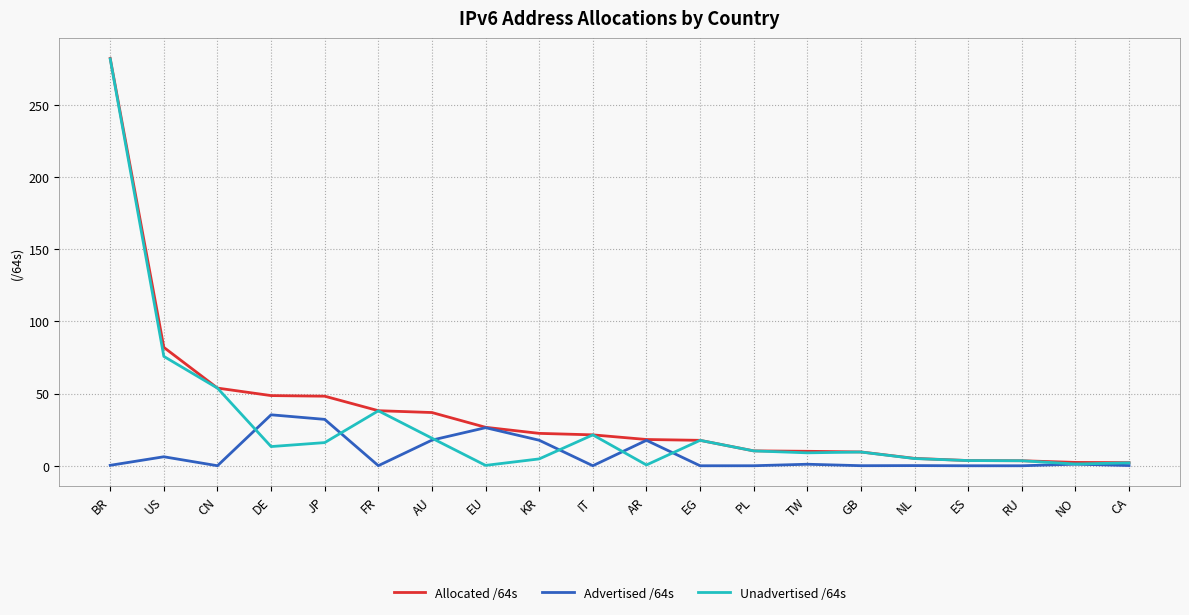

Does the chart display data point markers on the line(s)?

No